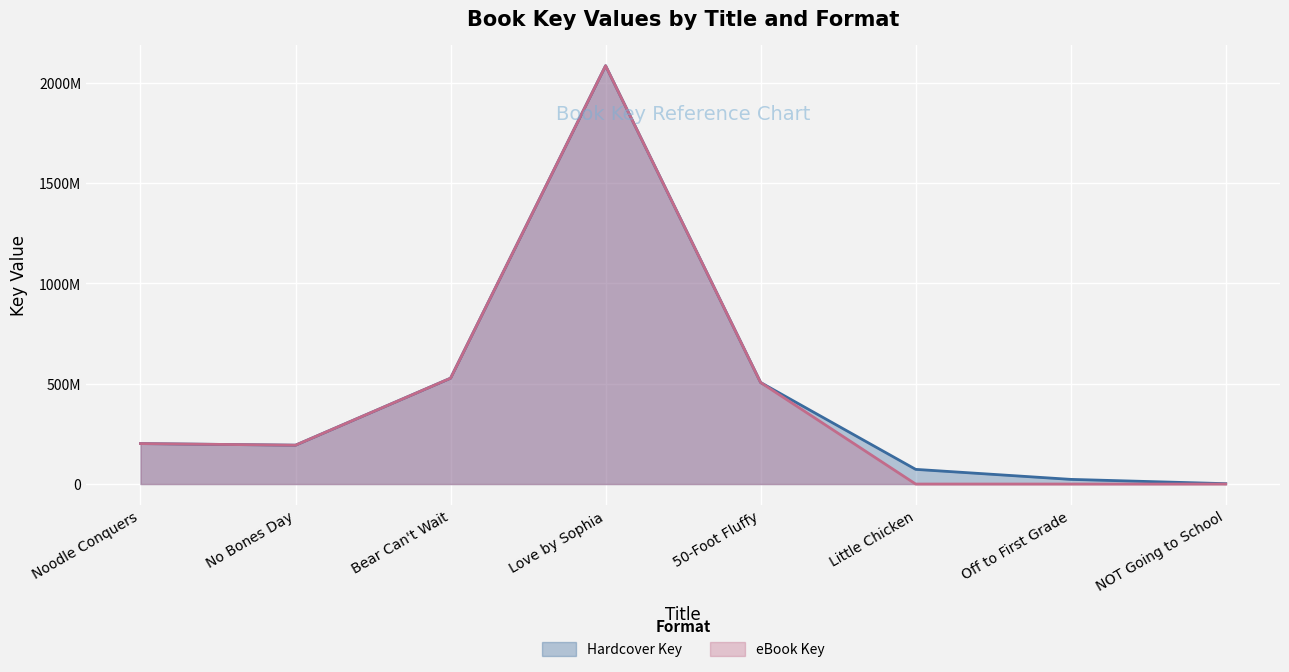

The Hardcover Key series shows 291745357 at No Bones Day. True or false?

False